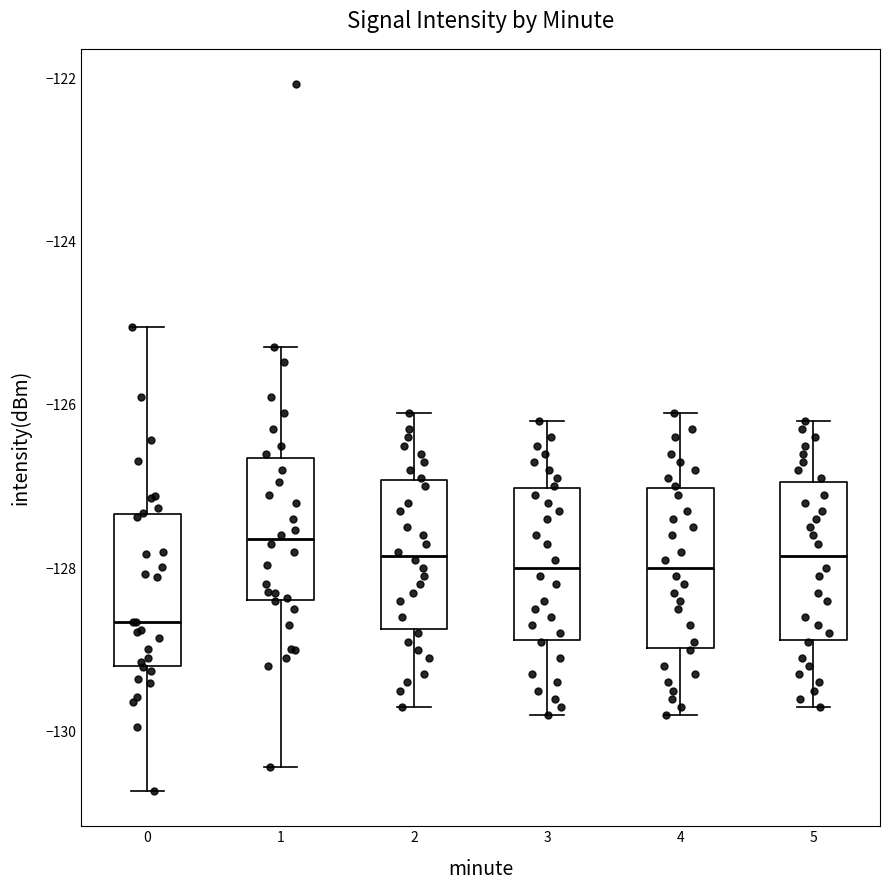

Reading left to right, read every box against the y-axis: the position of its median line, the range the box covers, and the ends of its whiskers. The values are not printed on the chart, so give them approximately, as read against the axis.

0: median -128.6, box -129.2 to -127.4, whiskers -130.8 to -125.0
1: median -127.6, box -128.4 to -126.6, whiskers -130.4 to -125.2
2: median -127.8, box -128.8 to -127.0, whiskers -129.6 to -126.0
3: median -128.0, box -128.8 to -127.0, whiskers -129.8 to -126.2
4: median -128.0, box -129.0 to -127.0, whiskers -129.8 to -126.0
5: median -127.8, box -128.8 to -127.0, whiskers -129.6 to -126.2